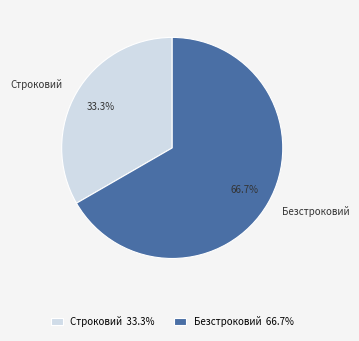

How many segments does this pie chart have?

2